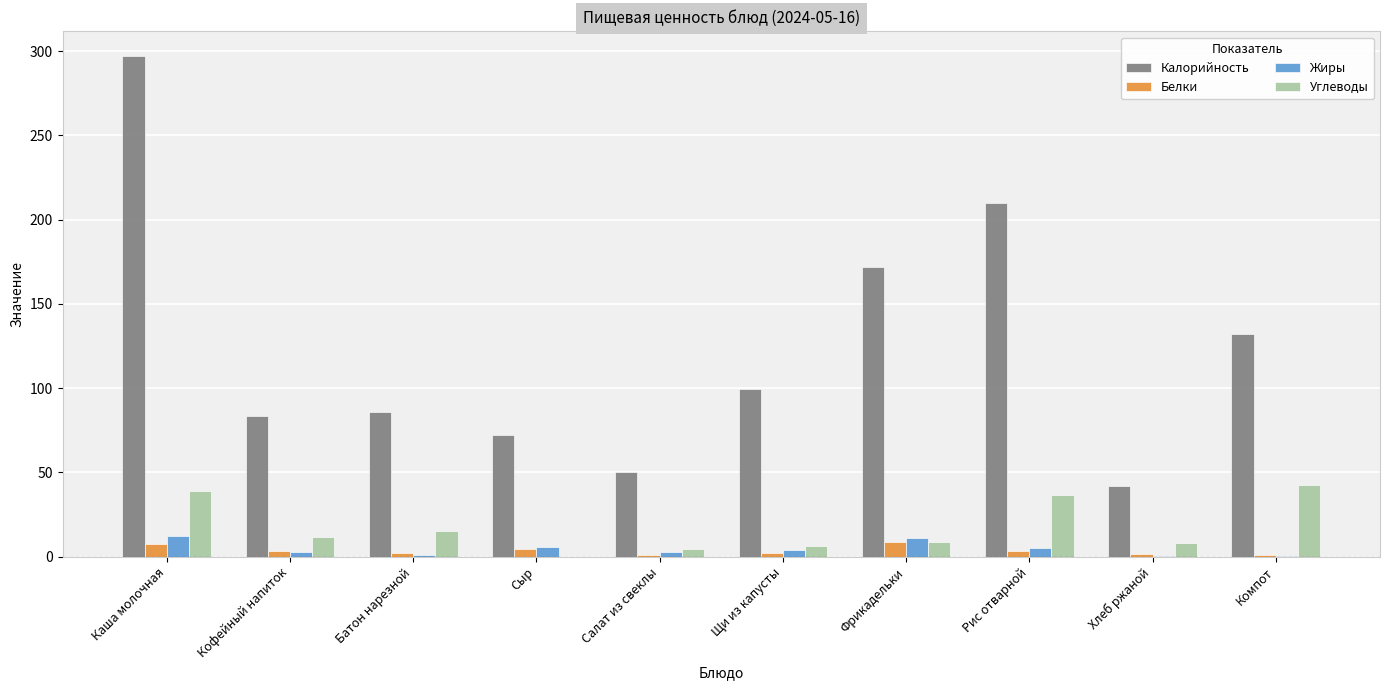

Between Каша молочная and Хлеб ржаной, which series saw the biggest shift?

Калорийность